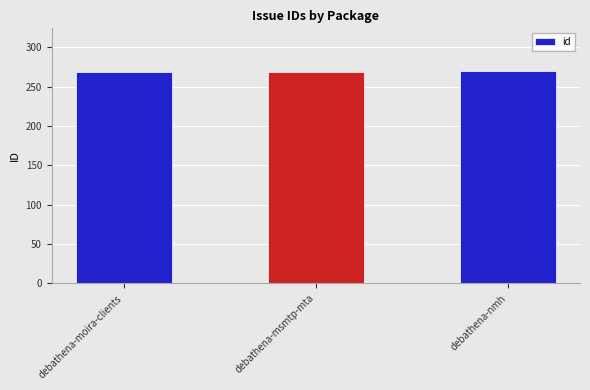

True or false: the data shows 127 at debathena-nmh.

False